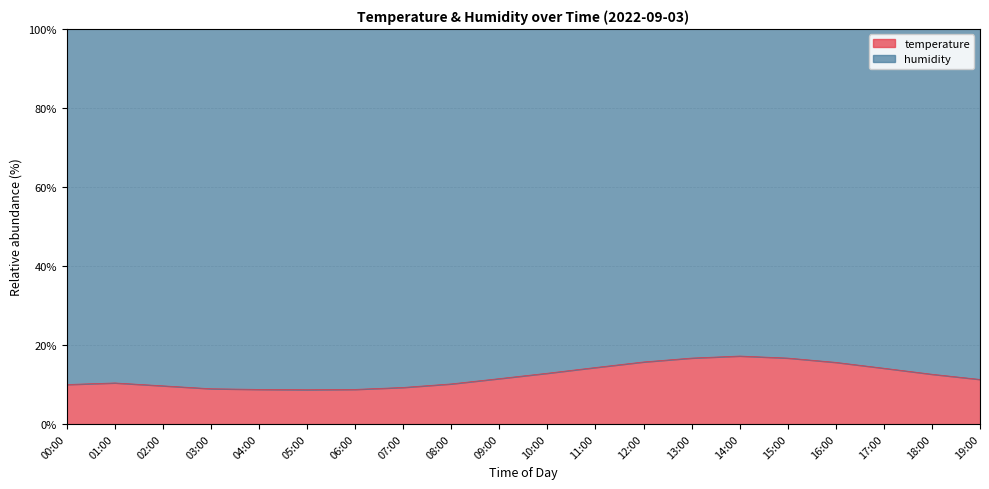

Reading left to right, list all the values displayed in this chart.

00:00=10.0	01:00=10.4	02:00=9.7	03:00=8.9	04:00=8.8	05:00=8.7	06:00=8.8	07:00=9.3	08:00=10.2	09:00=11.5	10:00=12.9	11:00=14.3	12:00=15.7	13:00=16.7	14:00=17.2	15:00=16.7	16:00=15.6	17:00=14.1	18:00=12.6	19:00=11.3